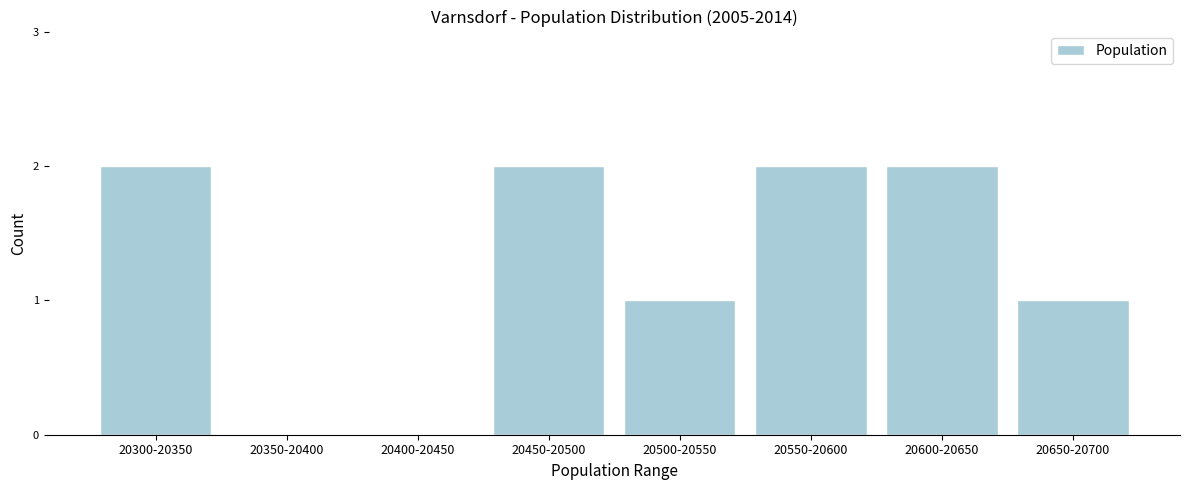

Reading right to left, list all the values displayed in this chart.

20650-20700=1	20600-20650=2	20550-20600=2	20500-20550=1	20450-20500=2	20400-20450=0	20350-20400=0	20300-20350=2